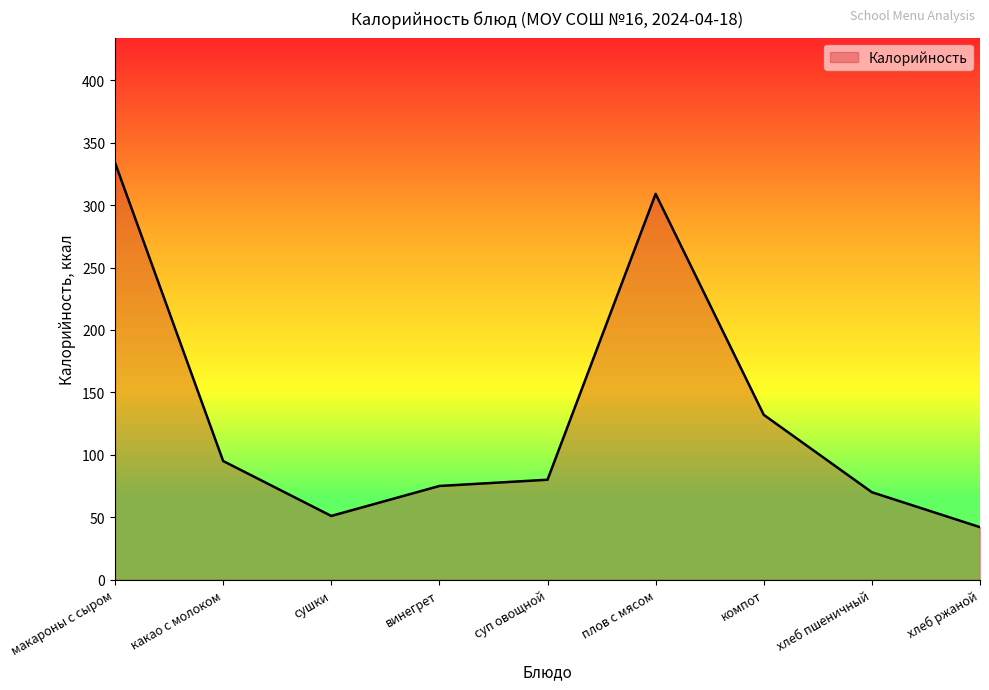

Where is the data nearest to the value 188?

компот